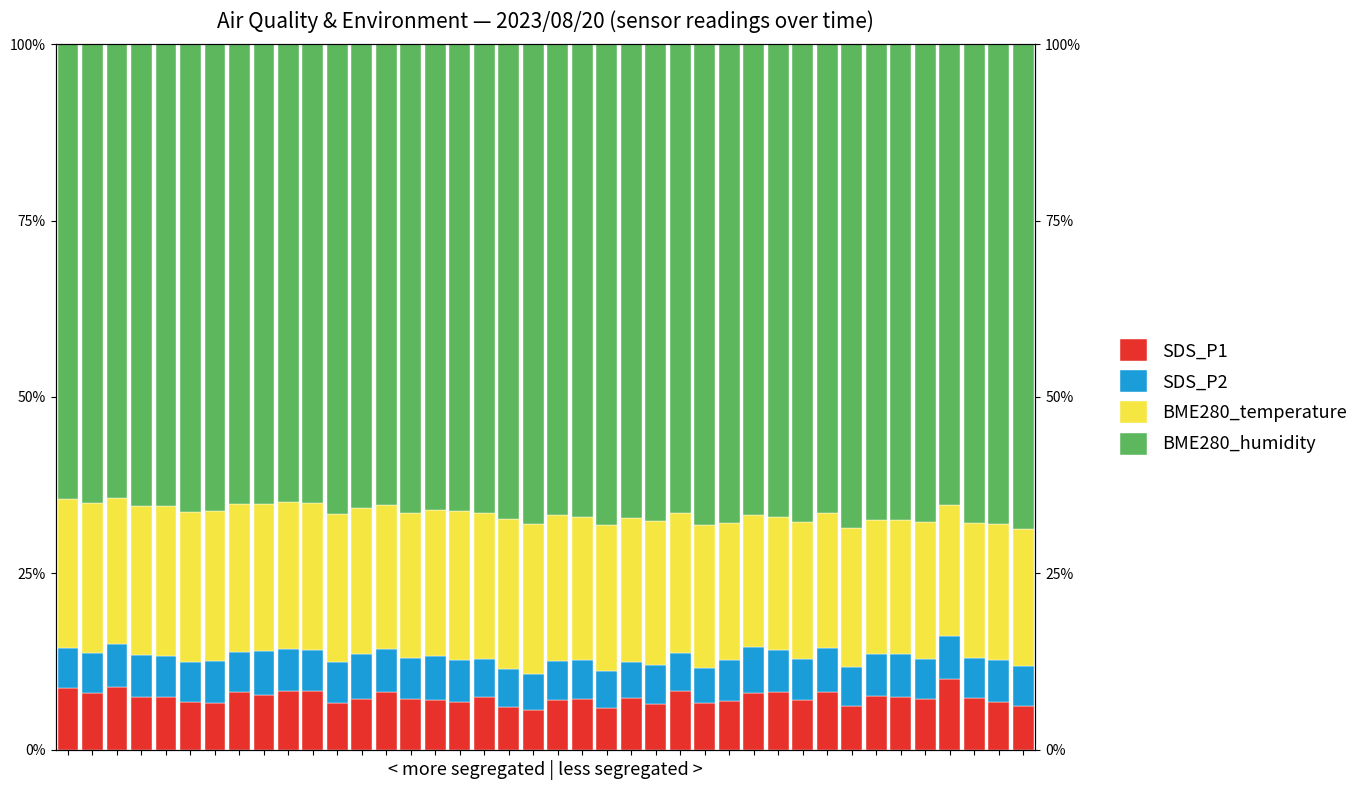

Which series changed the most between 3 and 14?

BME280_humidity